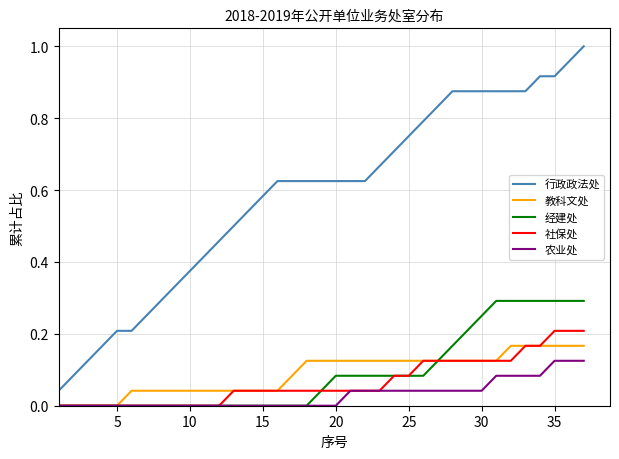

Which series has the largest total across all categories?

行政政法处